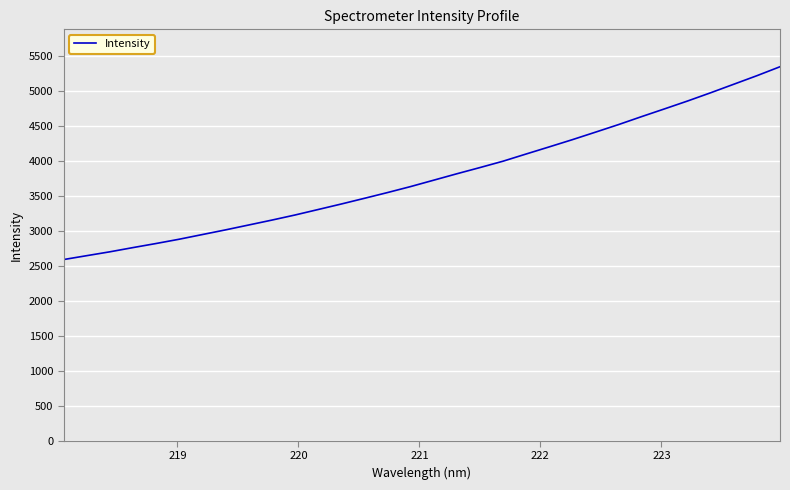

What is the smallest value displayed?

2589.7